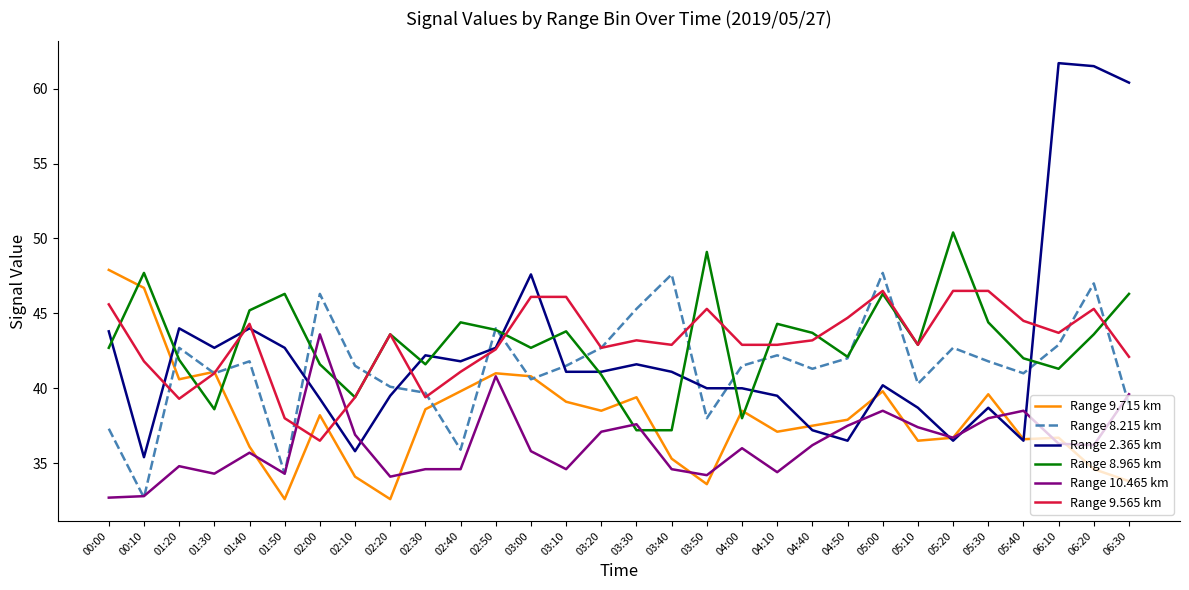

What is the difference between the maximum and second lowest values in the Range 9.565 km series?

8.5